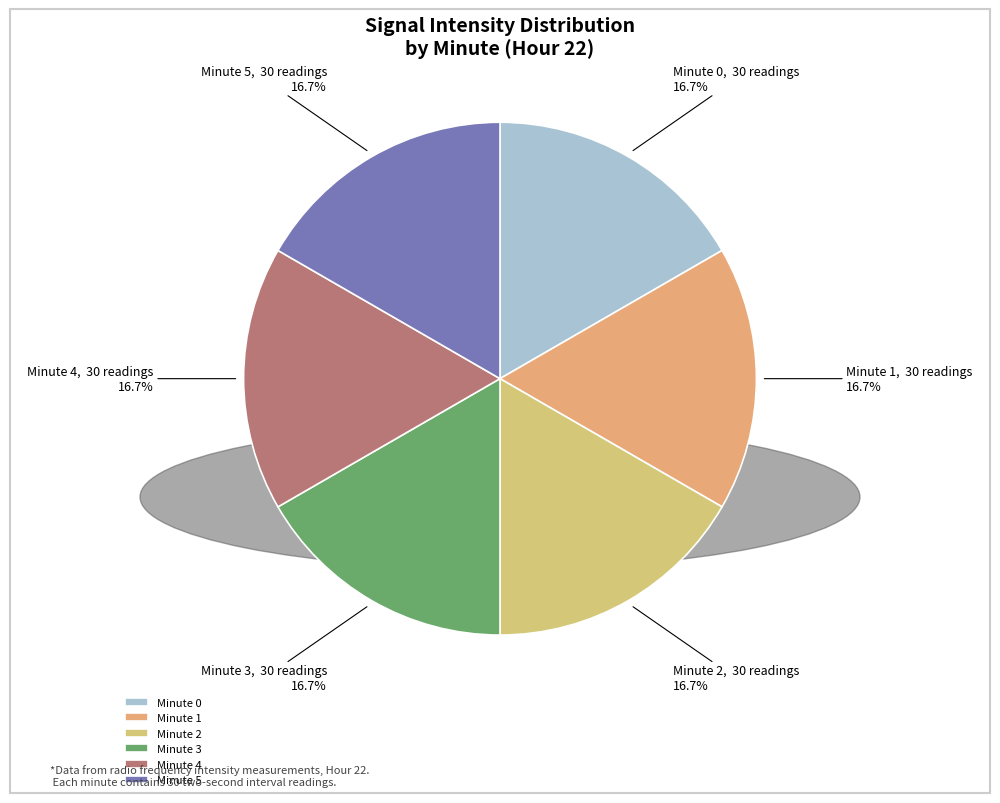

Does any single category account for the majority?

No